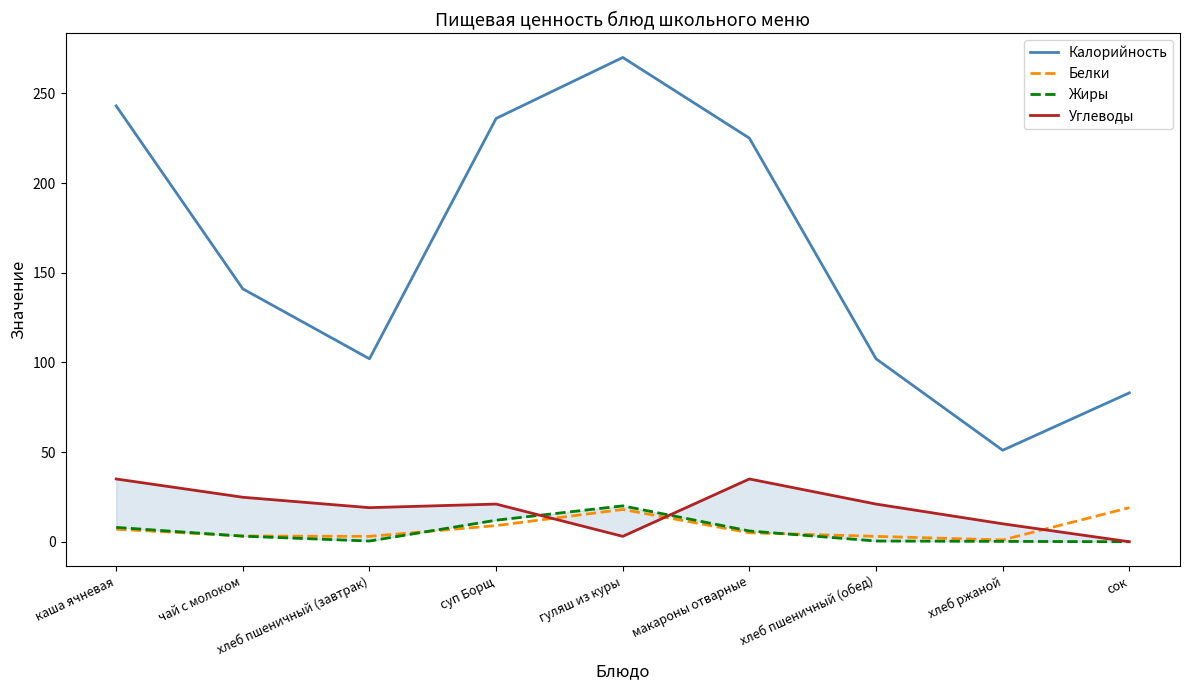

At which label does Углеводы reach its peak?

каша ячневая